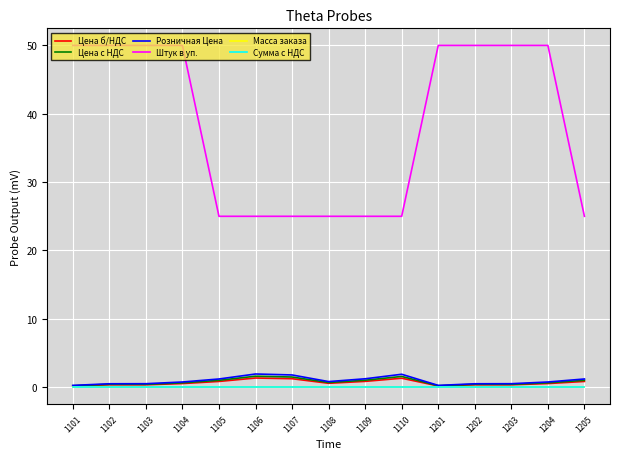

Does the chart have visible grid lines?

Yes